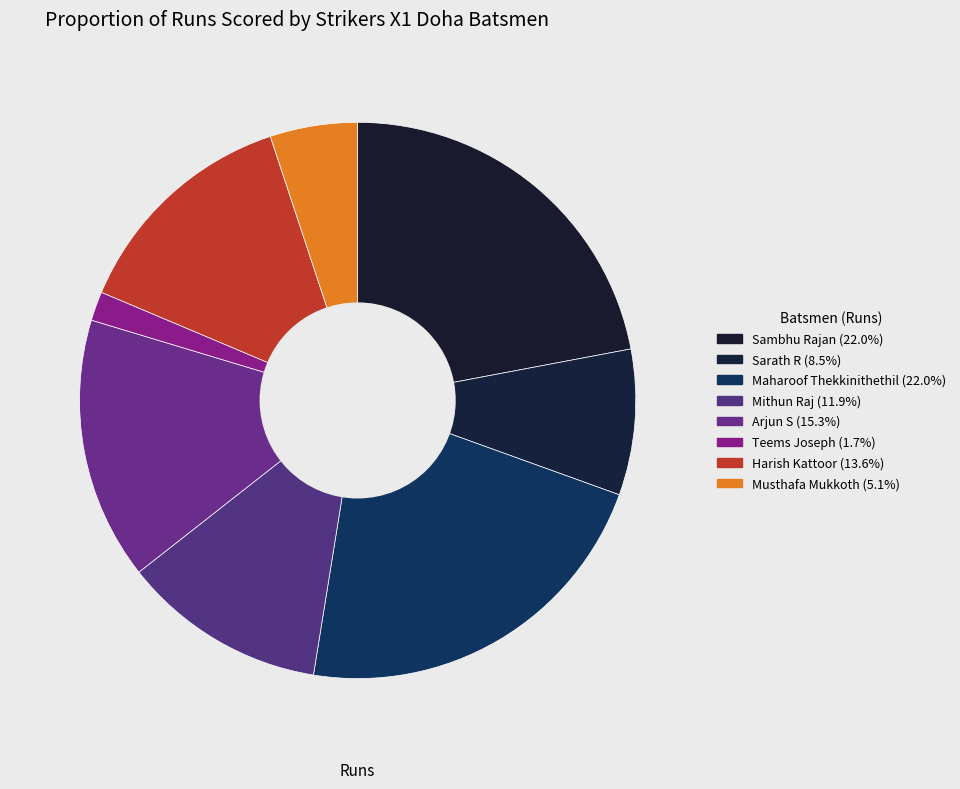

Count the number of slices in the pie.

8